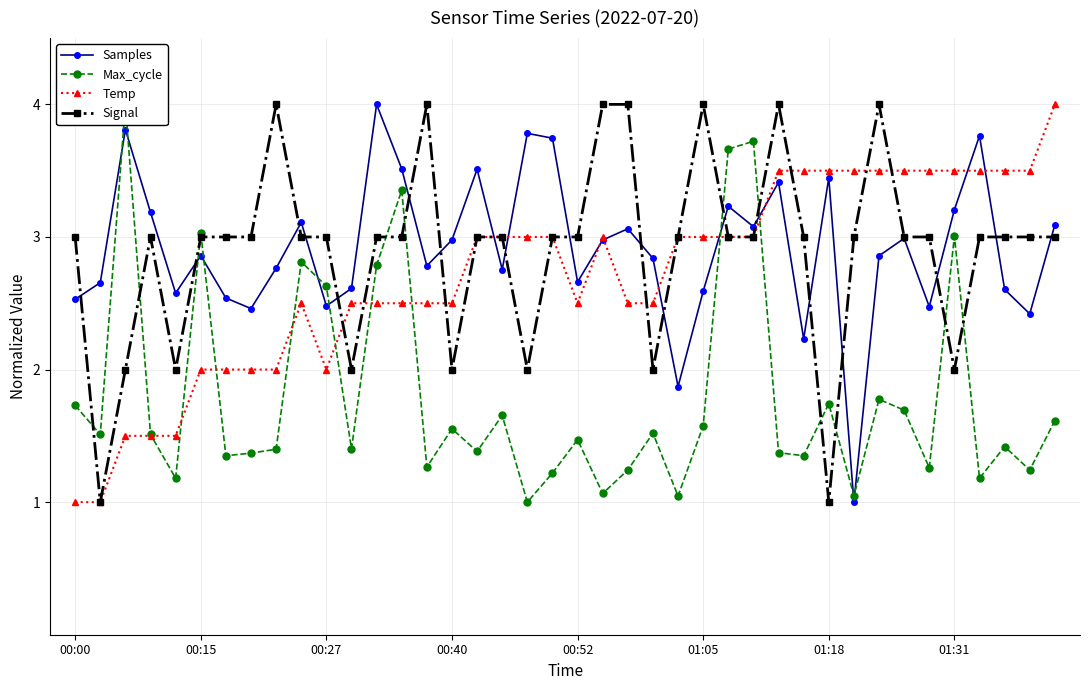

Which category has the lowest value in the Temp series?

00:00